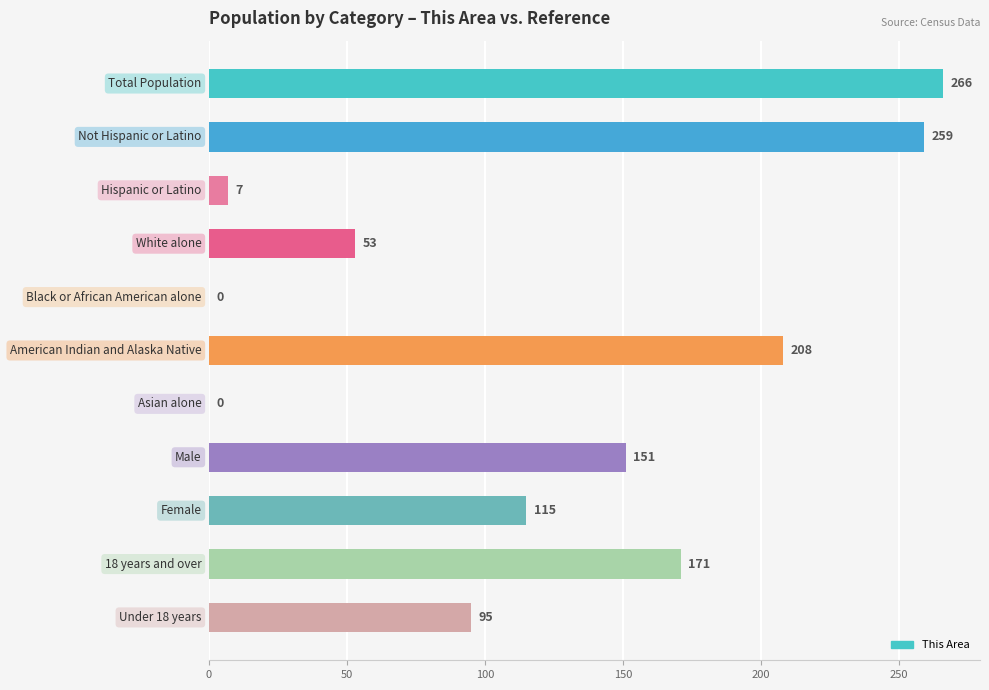

What is the maximum value shown in the chart?

266